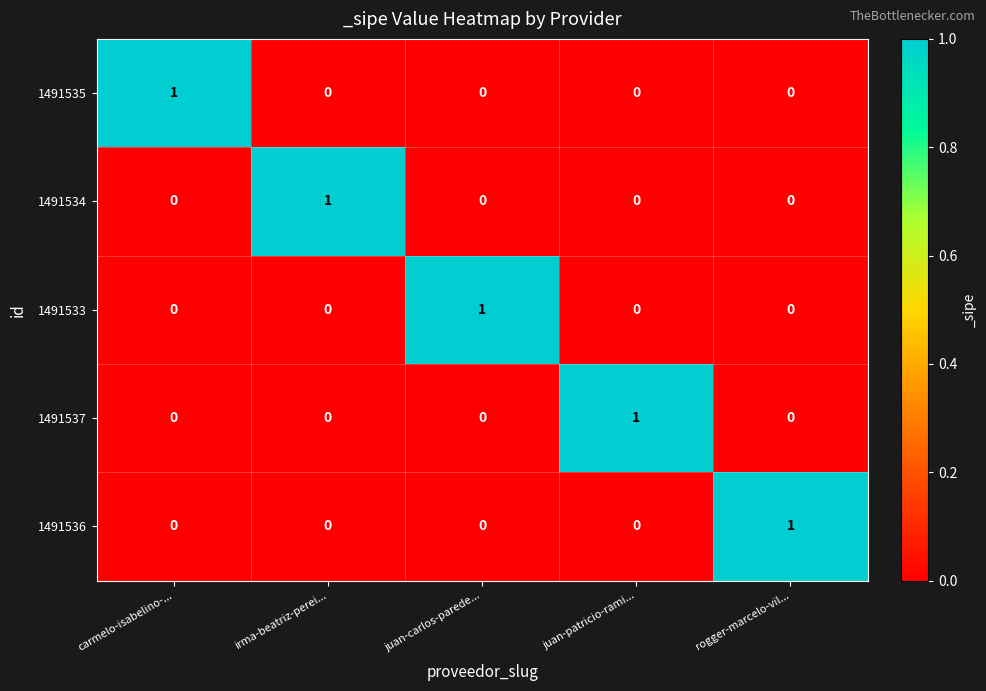

True or false: 1491534 has a value of 0 at irma-beatriz-perei....

False